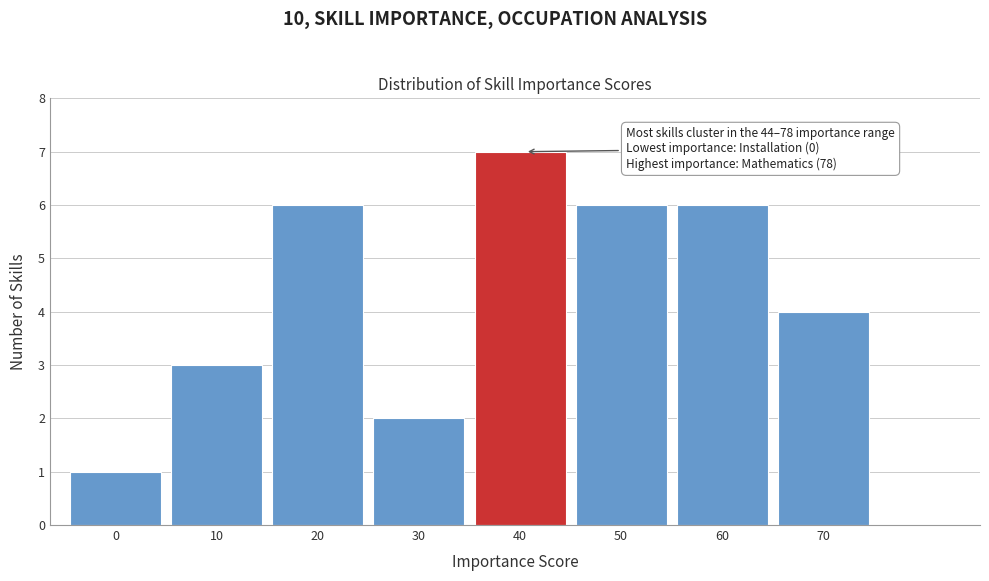

Reading left to right, transcribe all the data shown in this chart.

0=1	10=3	20=6	30=2	40=7	50=6	60=6	70=4